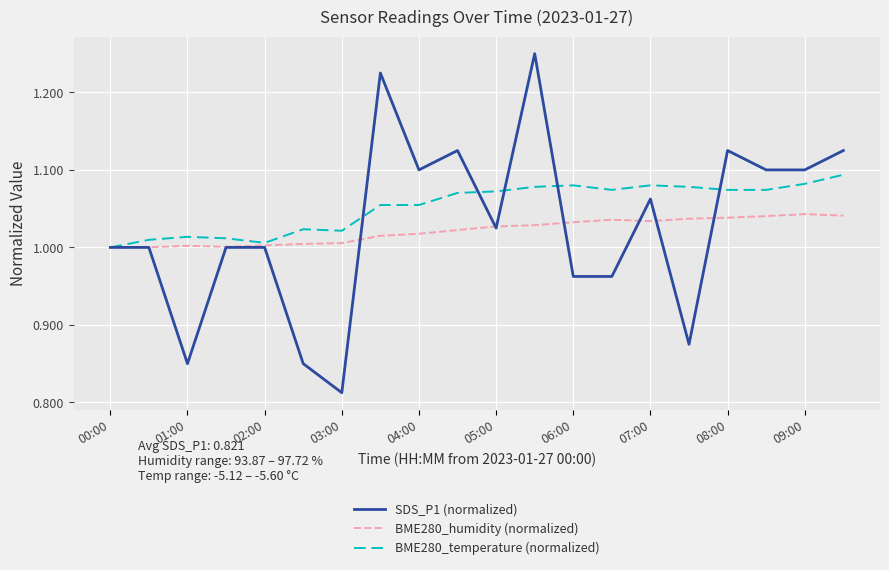

Rank the series by their maximum value, from highest to lowest.

SDS_P1 (normalized), BME280_temperature (normalized), BME280_humidity (normalized)